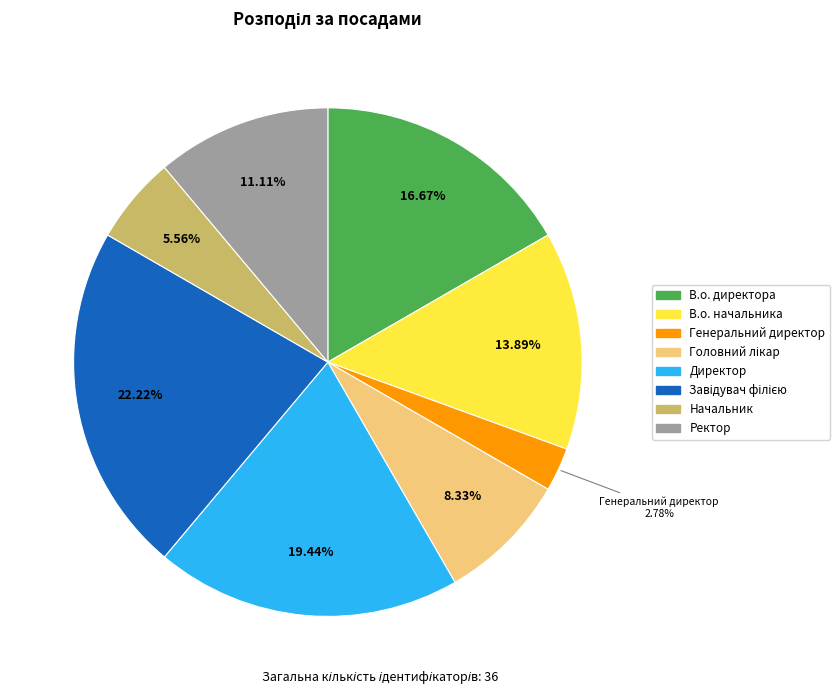

What is the total percentage of Начальник and Генеральний директор?

8.3%